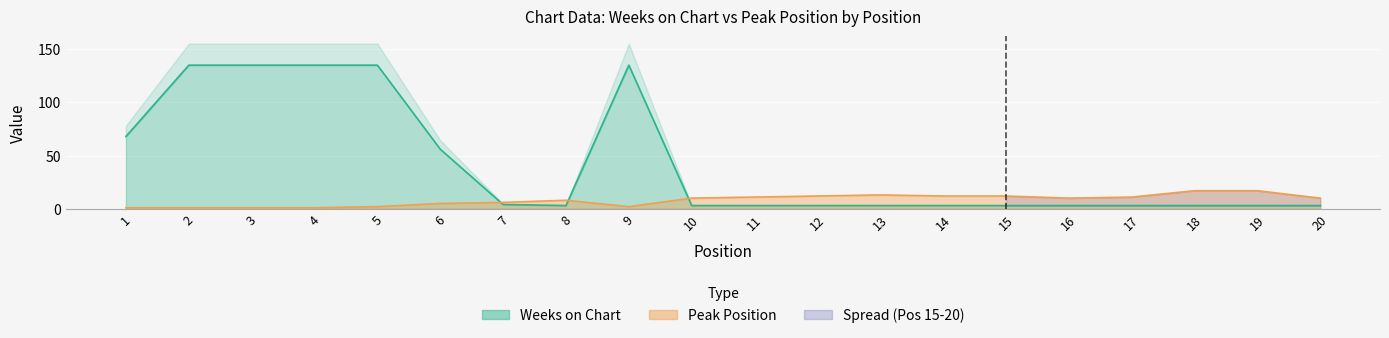

Which series has the widest spread of values?

Weeks on Chart